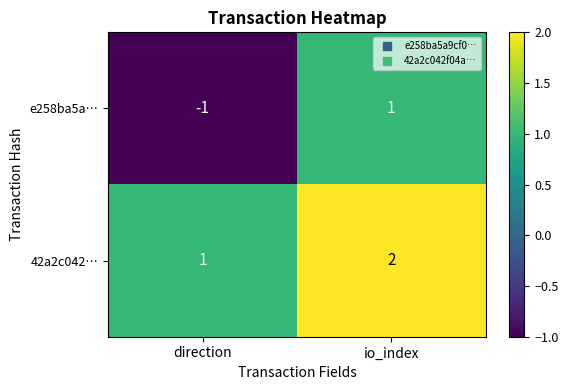

How many values in the 42a2c042… series are below 2?

1